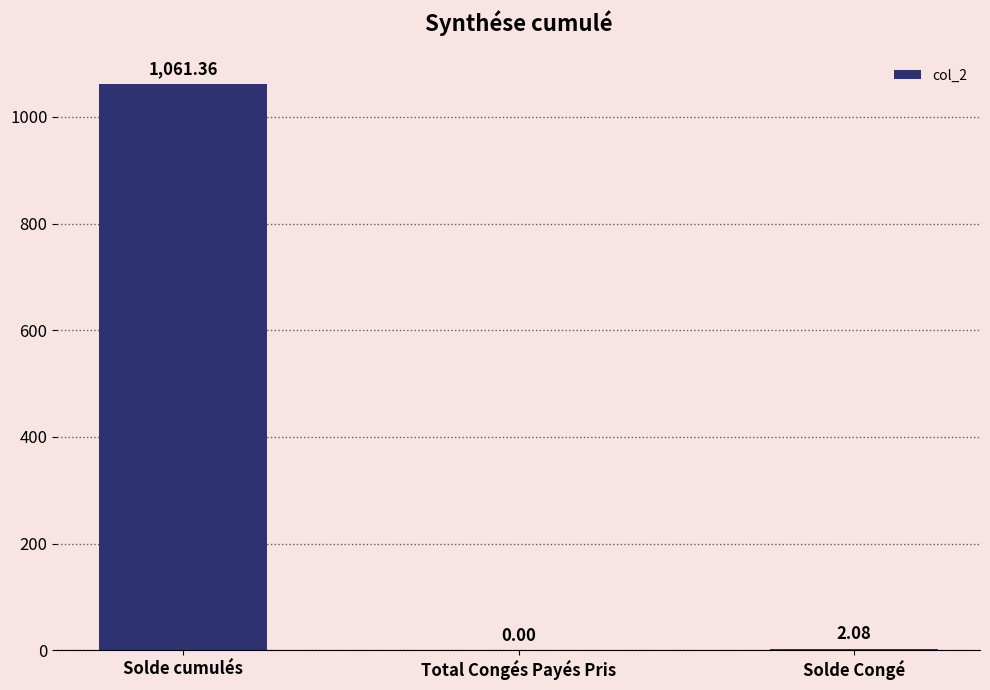

What is the change in value from Total Congés Payés Pris to Solde Congé?

+2.1